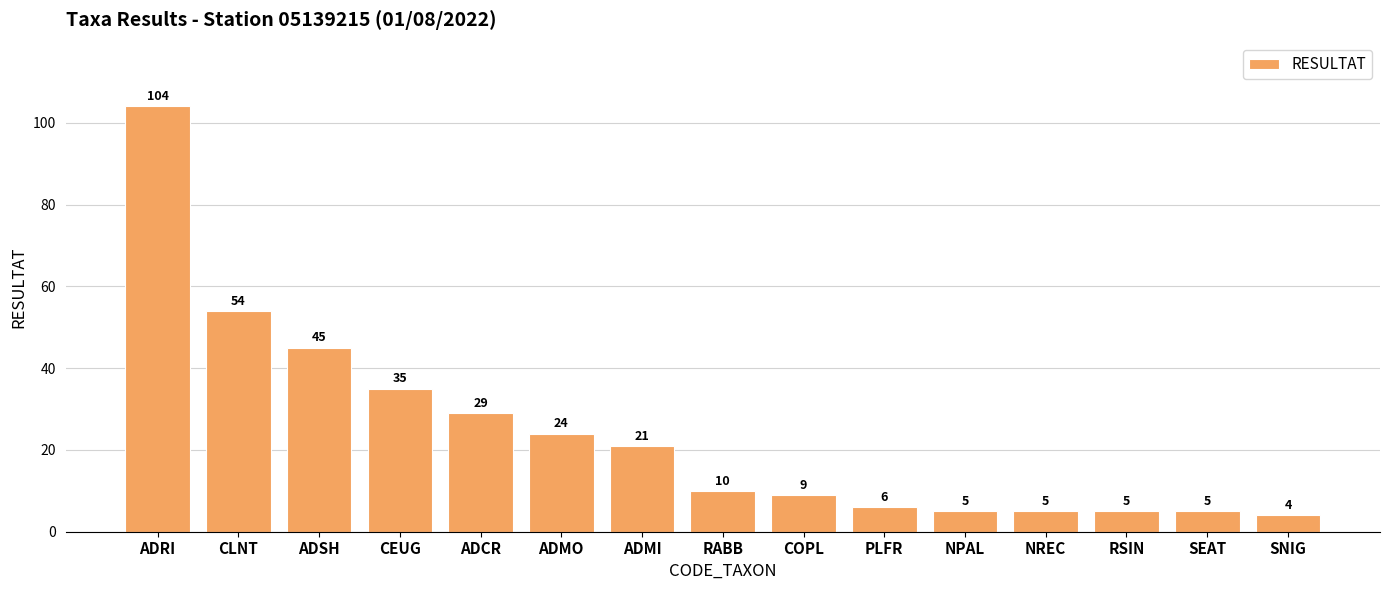

What is the change in value from CEUG to RABB?

-25